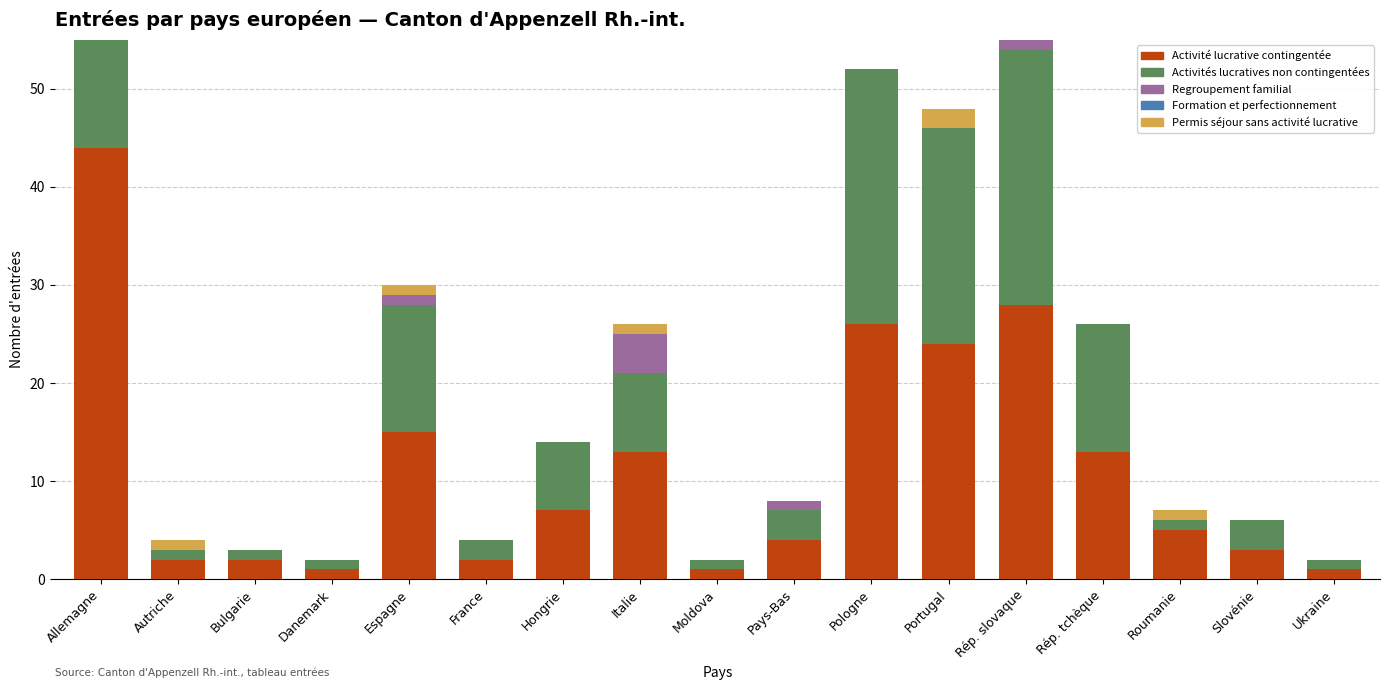

Which category has the highest value in the Regroupement familial series?

Italie